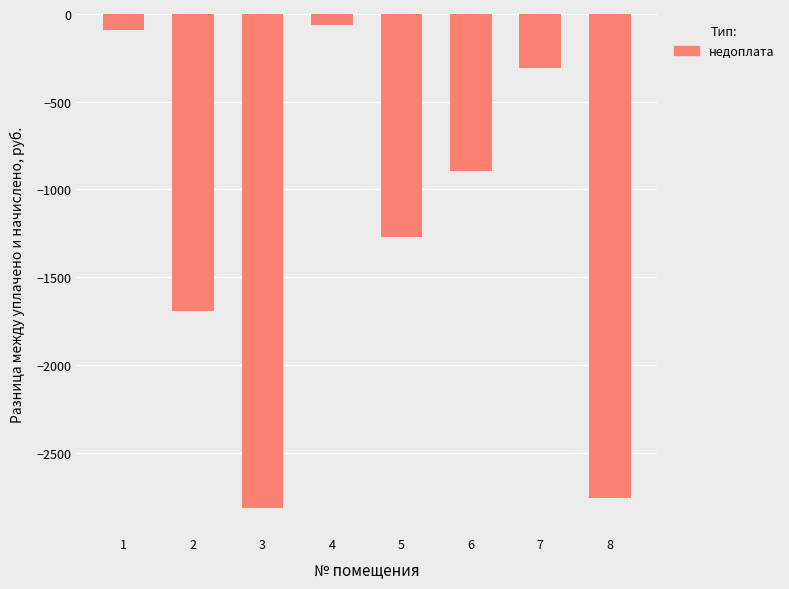

Does the chart contain stacked bars?

No